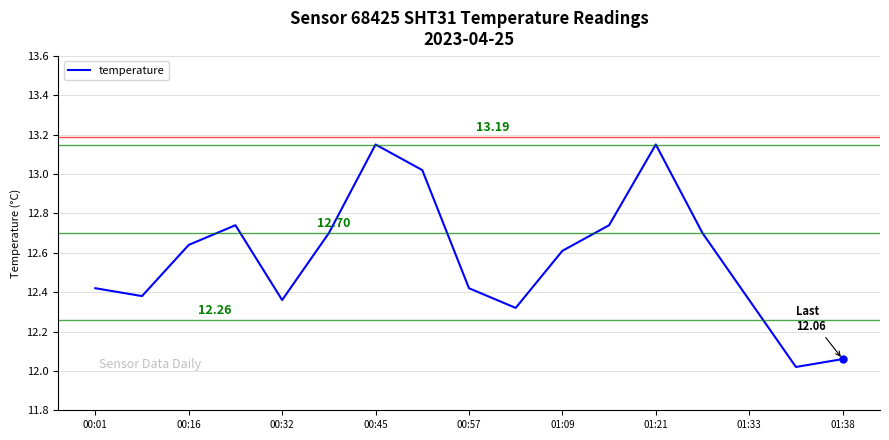

Approximately how many times larger is the value at 00:32 compared to 01:38?

1.0